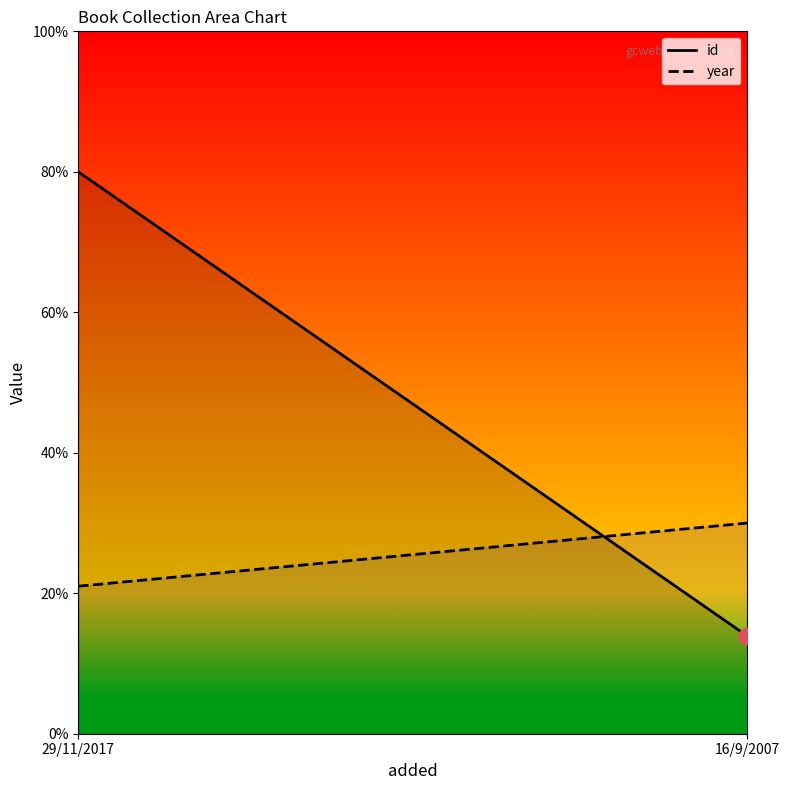

What is the label of the 1st point from the right?

16/9/2007